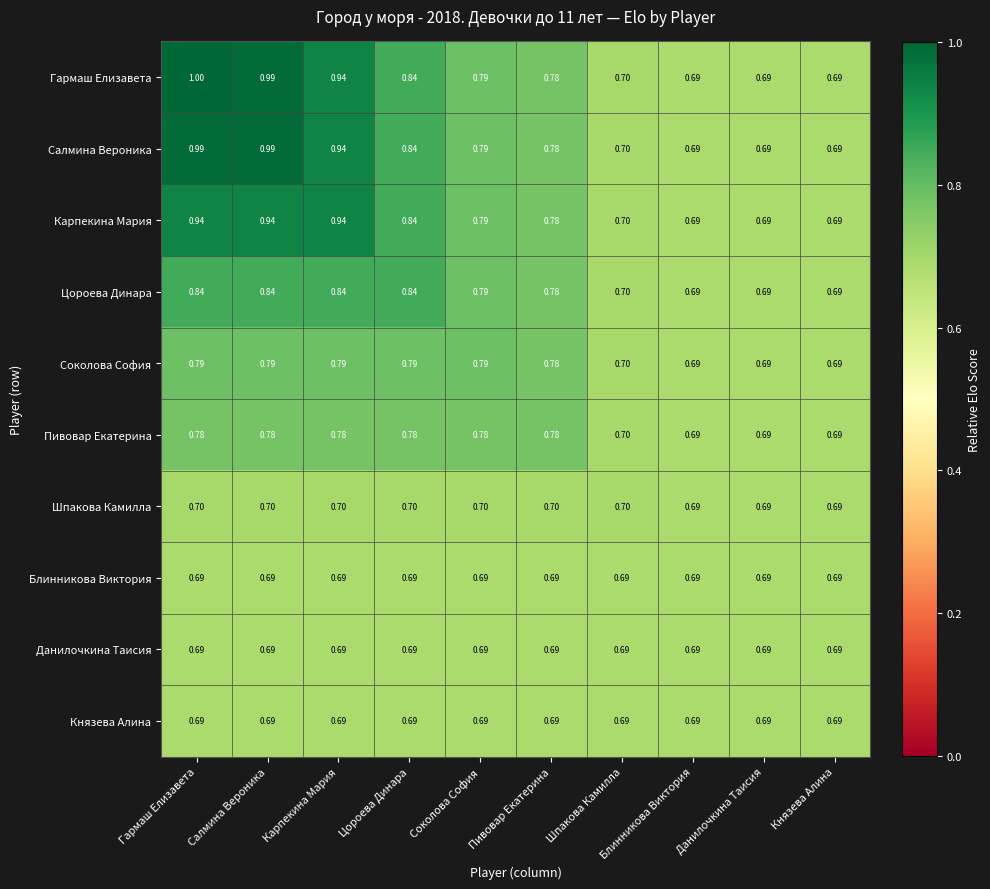

At which category is the sum across all series the highest?

Гармаш Елизавета